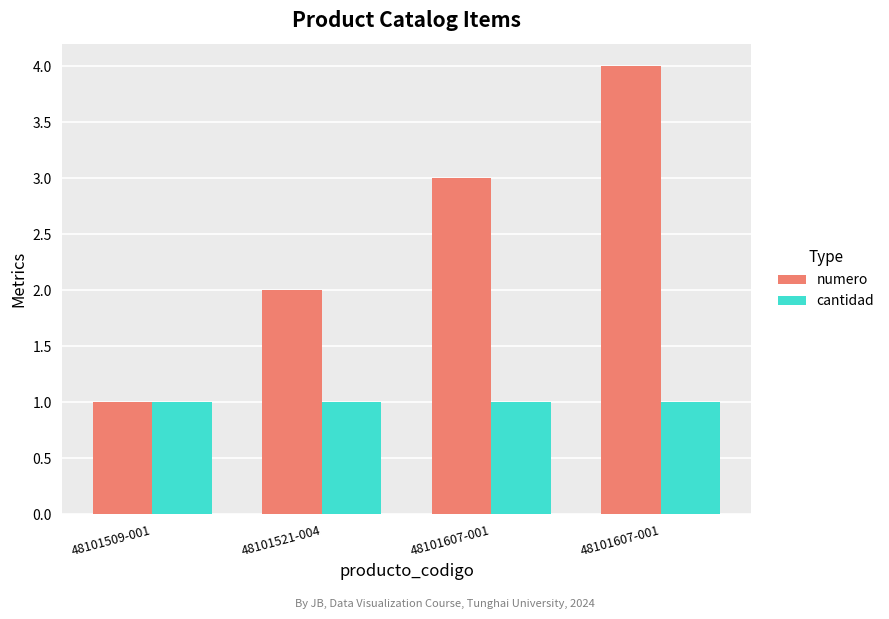

What is the highest value of the cantidad series?

1